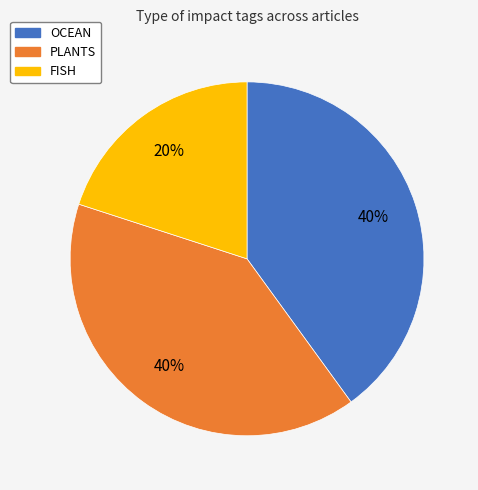

To the nearest percent, what is the difference between the largest and smallest slice percentages?

20%